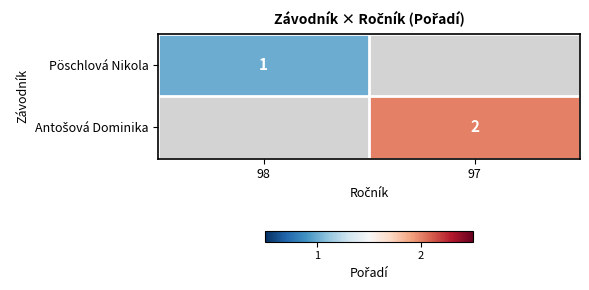

The Pöschlová Nikola series shows 0 at 98. True or false?

False